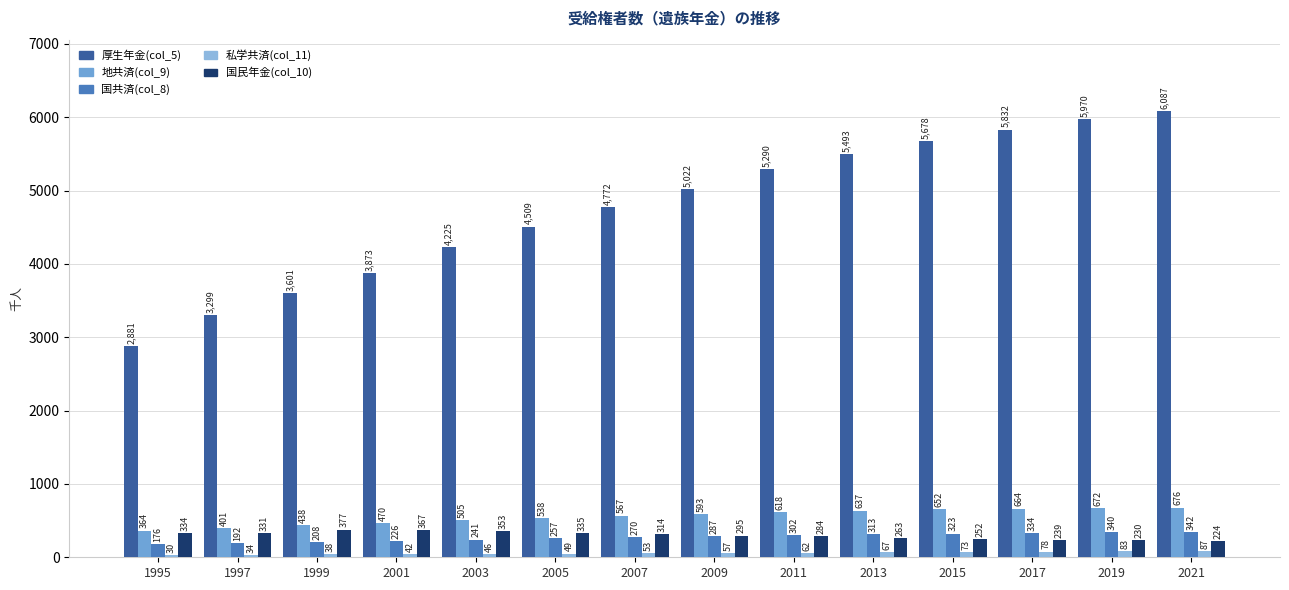

List the series in order of their peak value, highest first.

厚生年金(col_5), 地共済(col_9), 国民年金(col_10), 国共済(col_8), 私学共済(col_11)